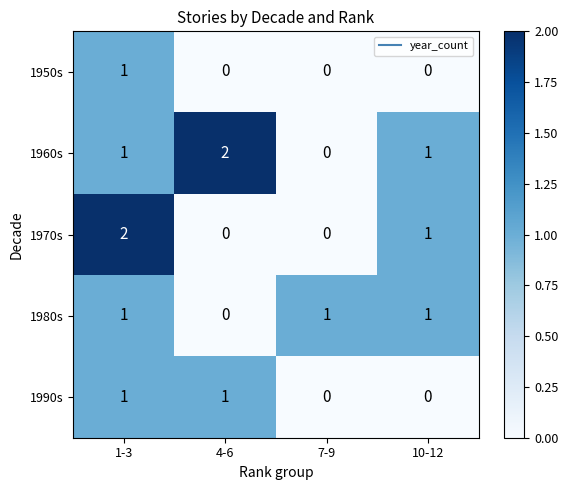

True or false: 1960s has a value of 0 at 1-3.

False